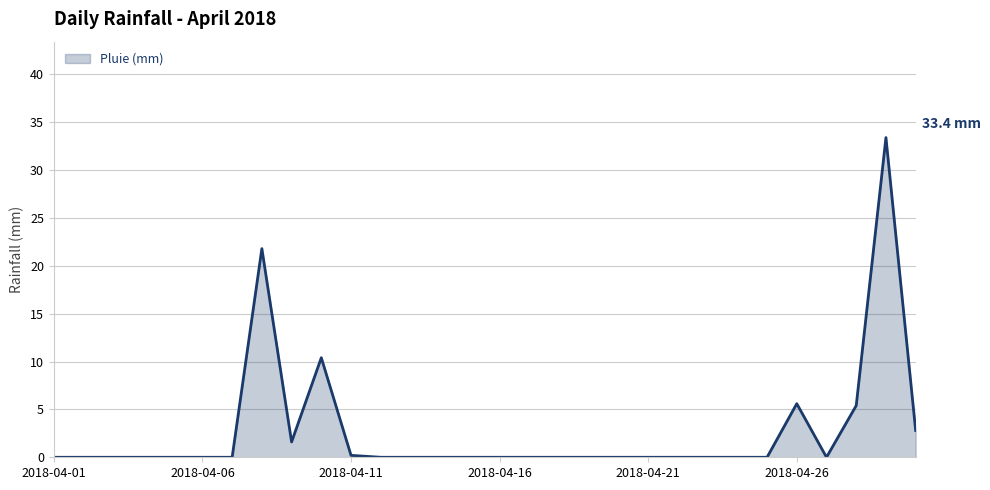

What is the difference between the maximum and minimum values?

33.4